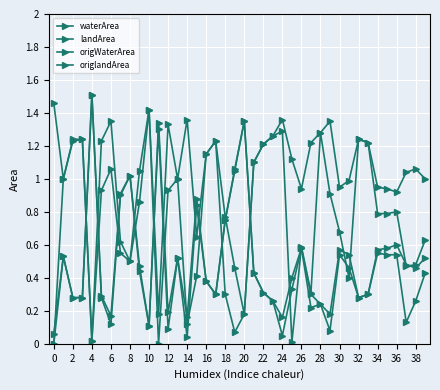

Where is the first local maximum for landArea?

2